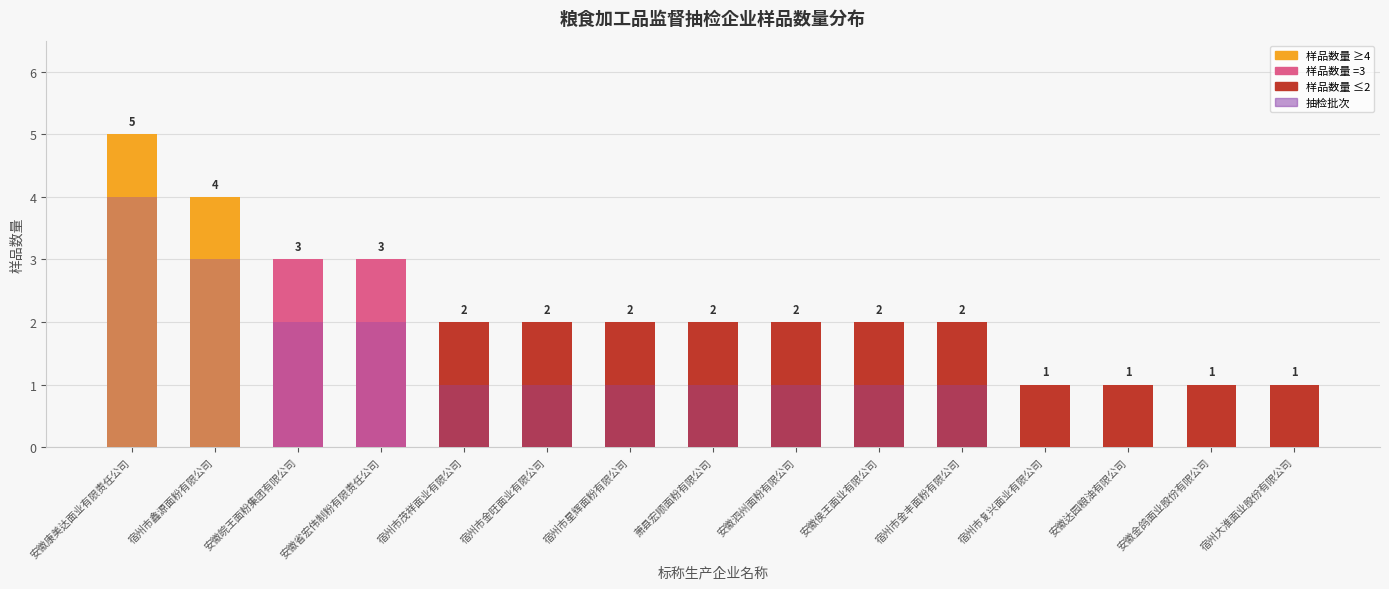

What position from the right is 宿州市金旺面业有限公司?

10